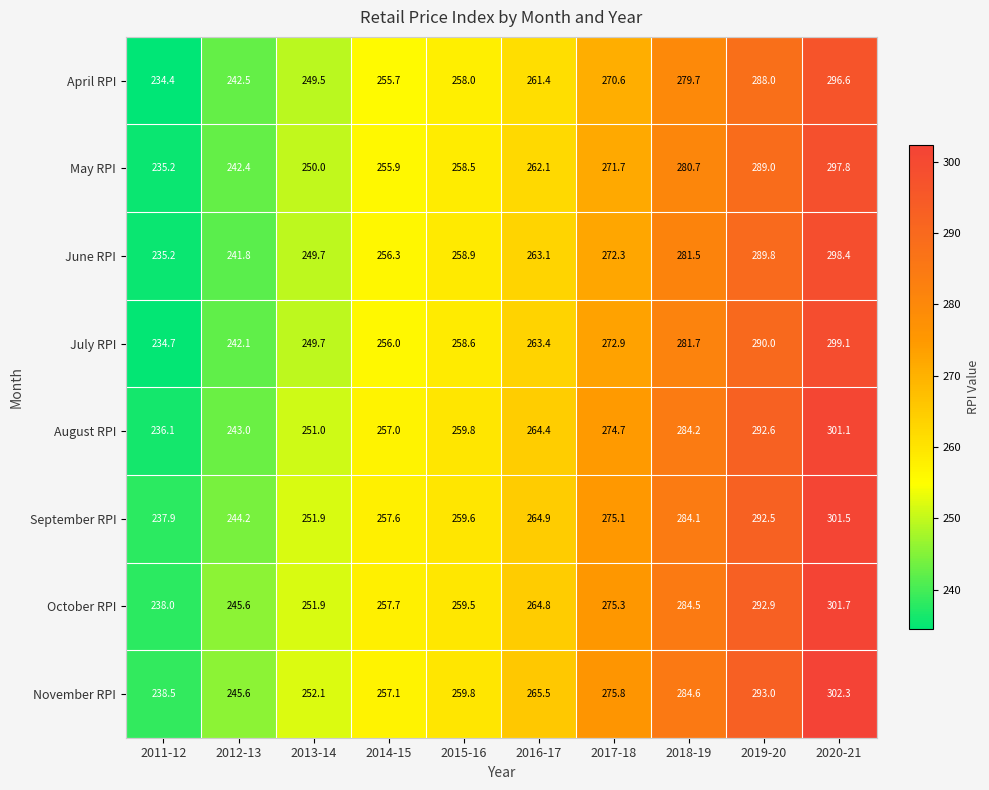

What is the highest value of the April RPI series?

296.6